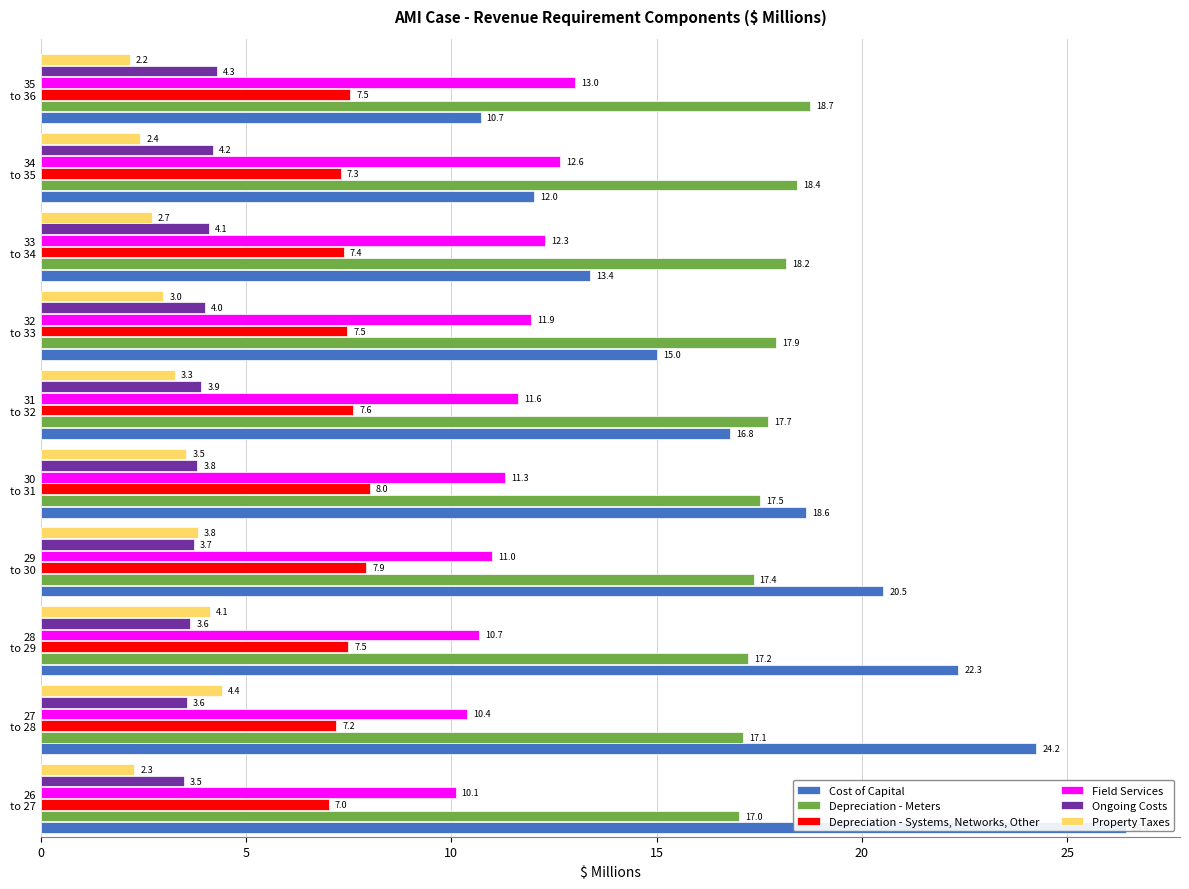

Reading left to right, what are all the values shown in this chart?

Cost of Capital: 26.4	24.2	22.3	20.5	18.6	16.8	15.0	13.4	12.0	10.7
Depreciation - Meters: 17.0	17.1	17.2	17.4	17.5	17.7	17.9	18.2	18.4	18.7
Depreciation - Systems, Networks, Other: 7.0	7.2	7.5	7.9	8.0	7.6	7.5	7.4	7.3	7.5
Field Services: 10.1	10.4	10.7	11.0	11.3	11.6	11.9	12.3	12.6	13.0
Ongoing Costs: 3.5	3.6	3.6	3.7	3.8	3.9	4.0	4.1	4.2	4.3
Property Taxes: 2.3	4.4	4.1	3.8	3.5	3.3	3.0	2.7	2.4	2.2